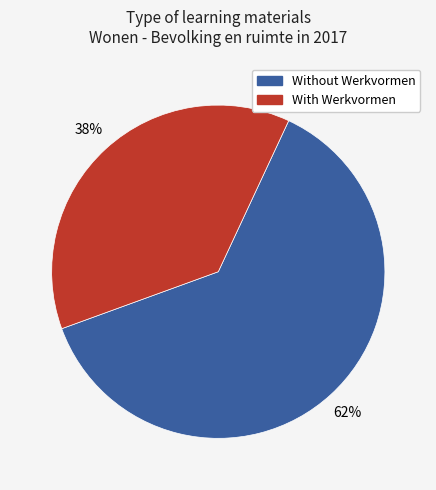

Is there any slice that represents more than half of the pie?

Yes